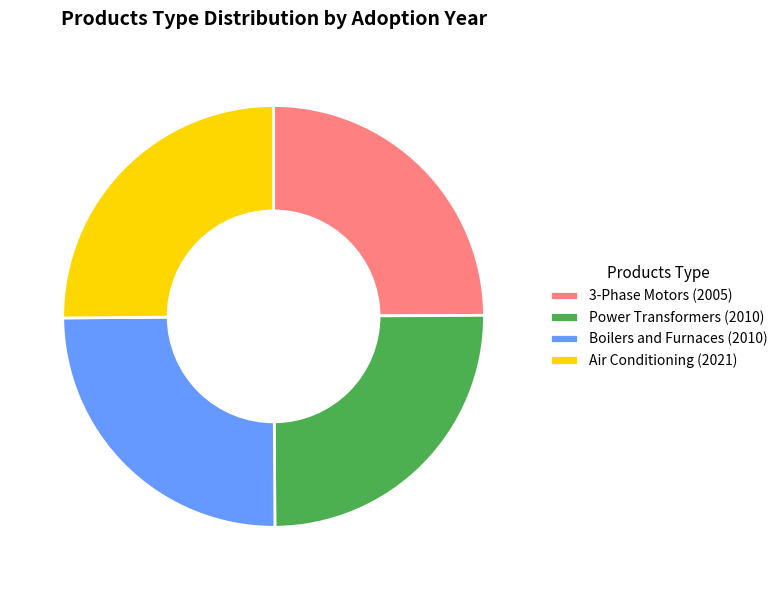

Is there any slice that represents more than half of the pie?

No